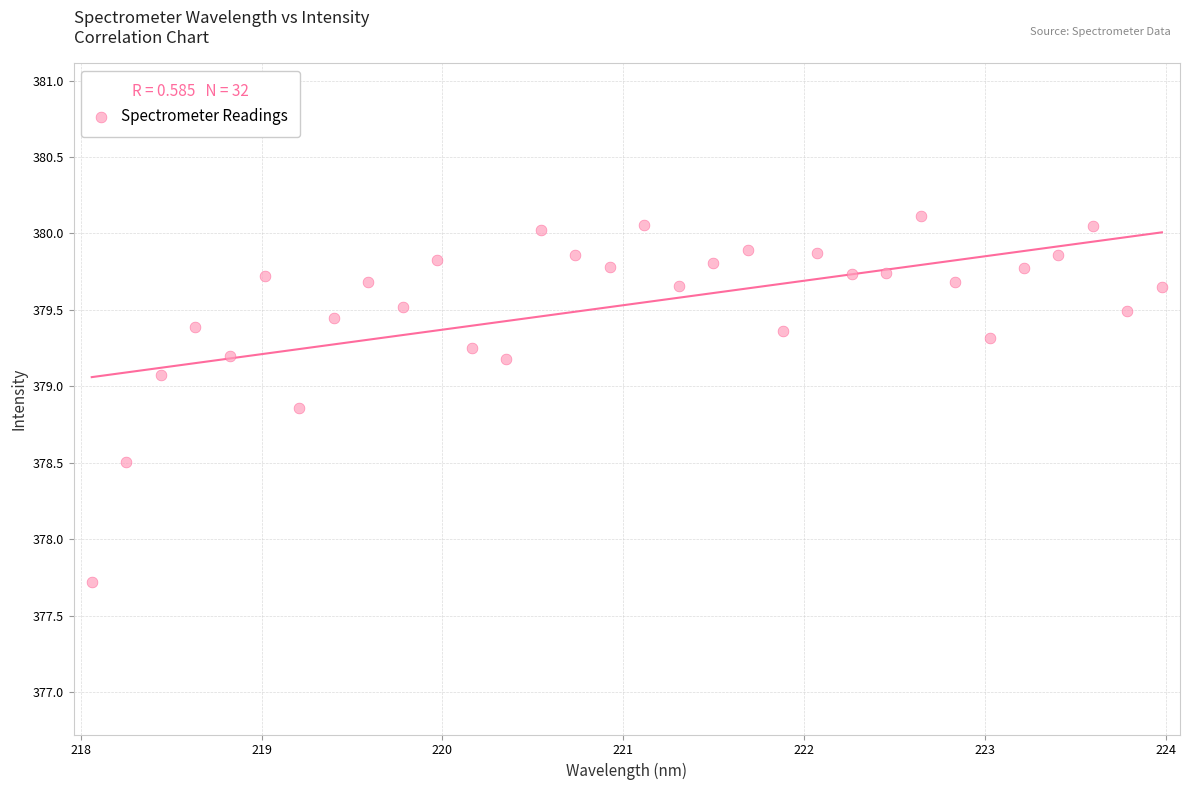

What is the range of X values (max minus min)?

5.9